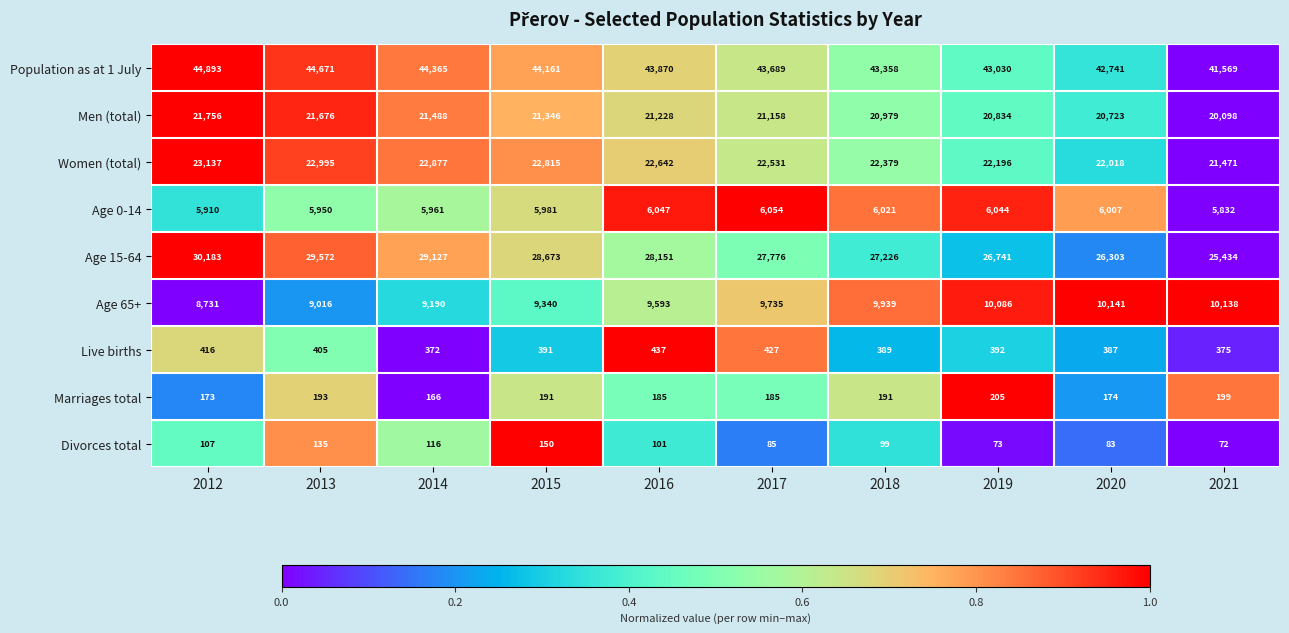

The value of Men (total) at 2016 is 36800. True or false?

False